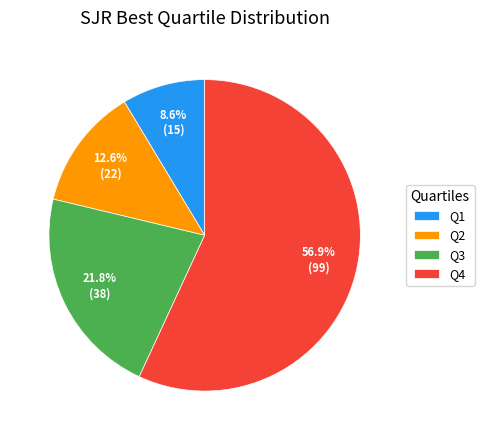

Which slice represents more than half of the pie?

Q4